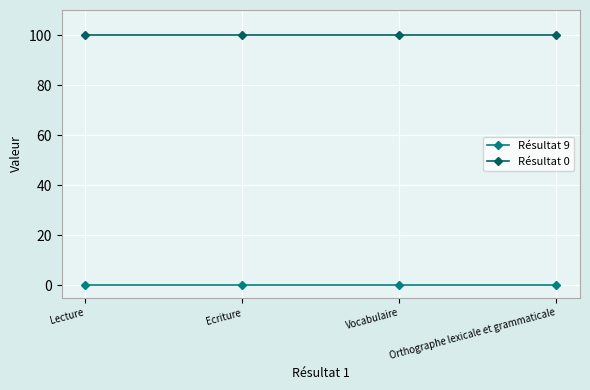

True or false: Résultat 0 and Résultat 9 cross at least once.

False